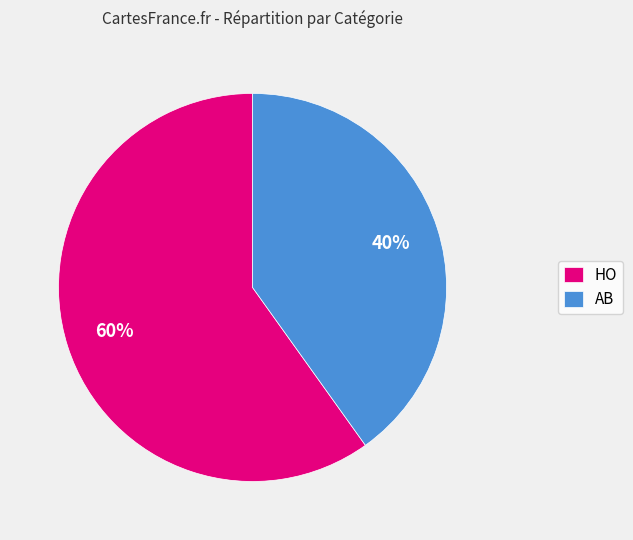

What is the smallest slice in the pie chart?

AB